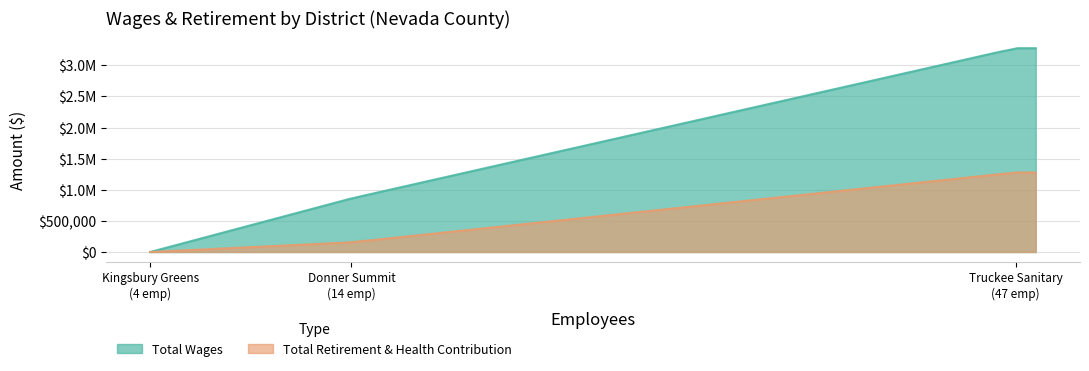

At which category does the chart reach its minimum across all series?

Kingsbury Greens Community Services District